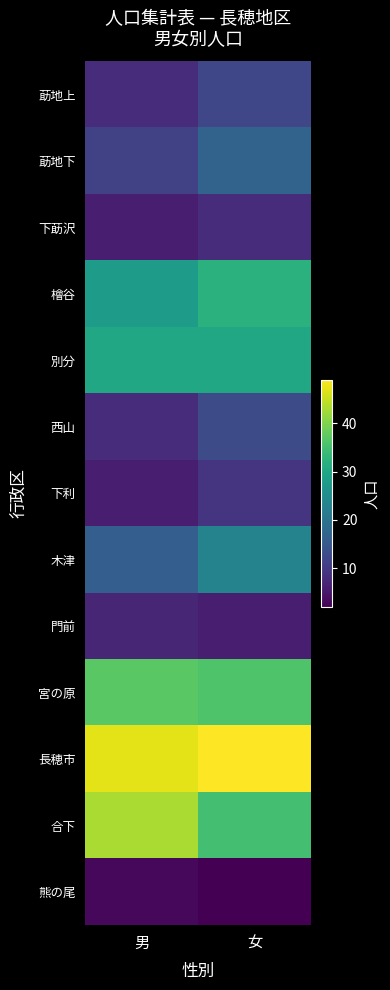

Which has a higher value, 男 or 女?

女